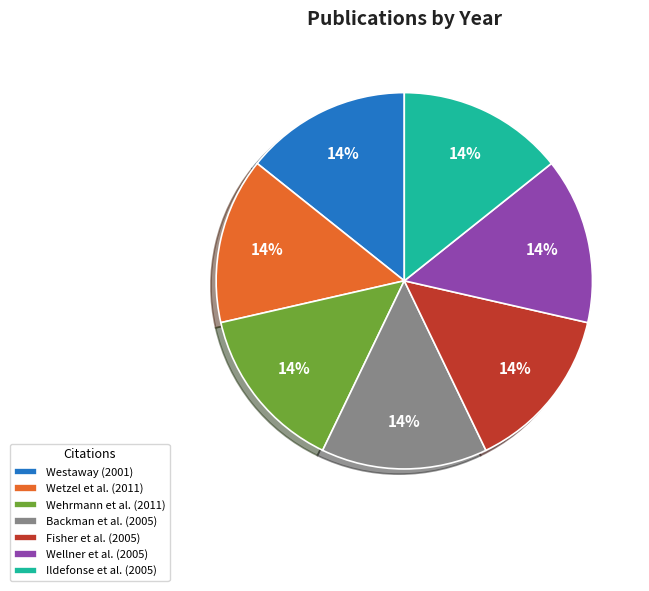

Is the sum of Wellner et al. (2005) and Wehrmann et al. (2011) greater than half?

No